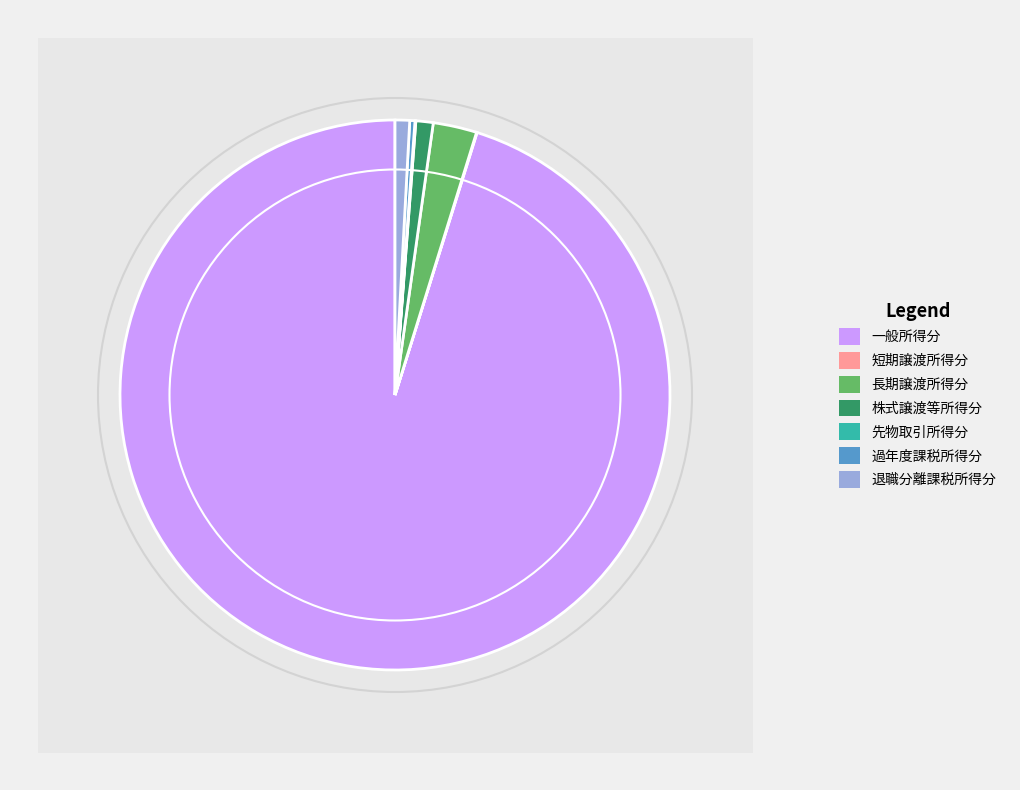

To the nearest percent, what is the combined percentage of 退職分離課税所得分 and 短期譲渡所得分?

1%